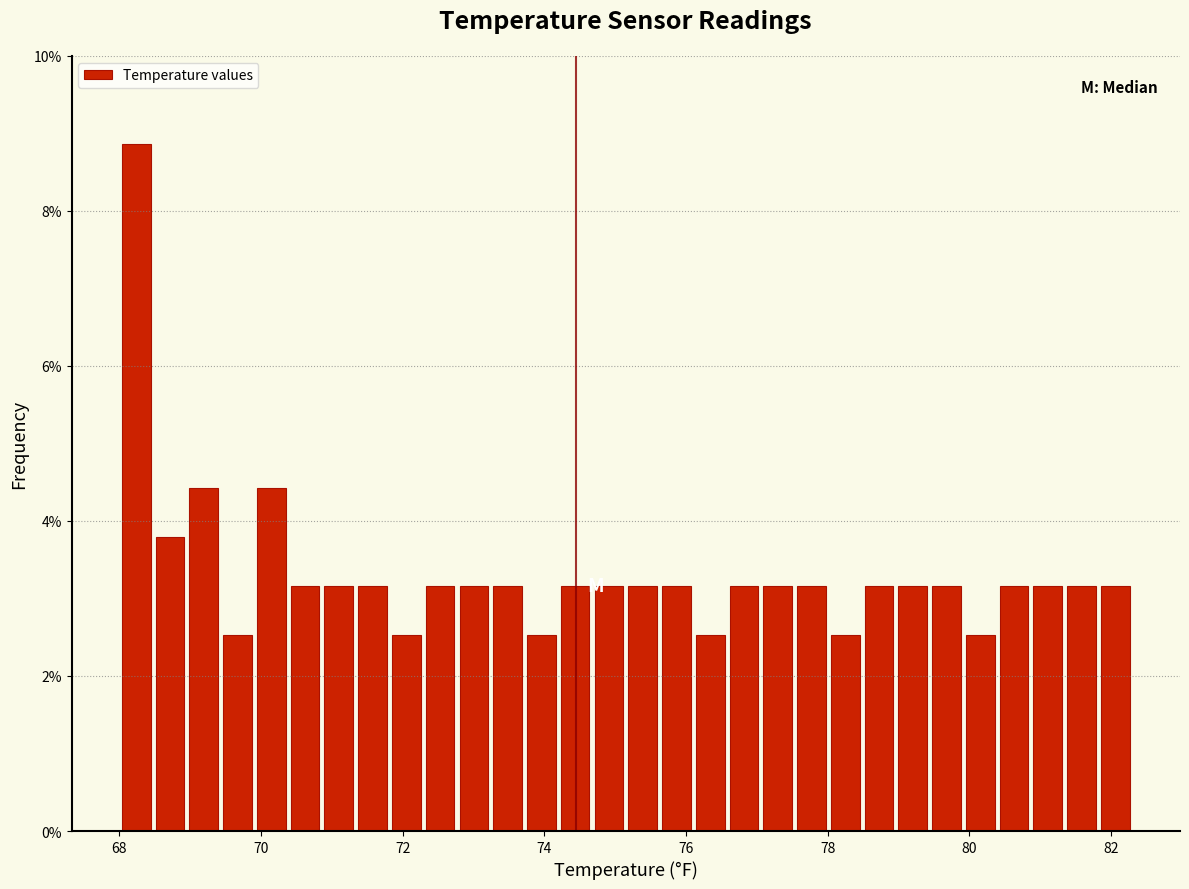

Around what value on the x-axis is the tallest bar? Give the approximate position of its centre, as read against the axis.

68.2